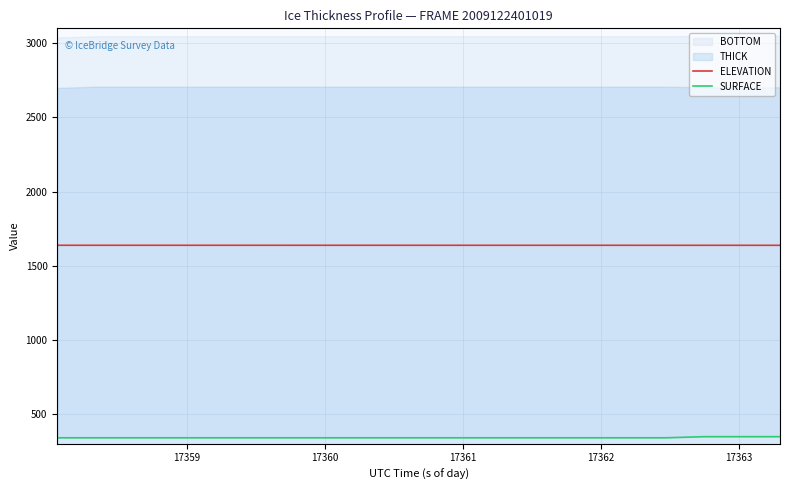

True or false: ELEVATION has more than 0 points higher than both neighbors.

False